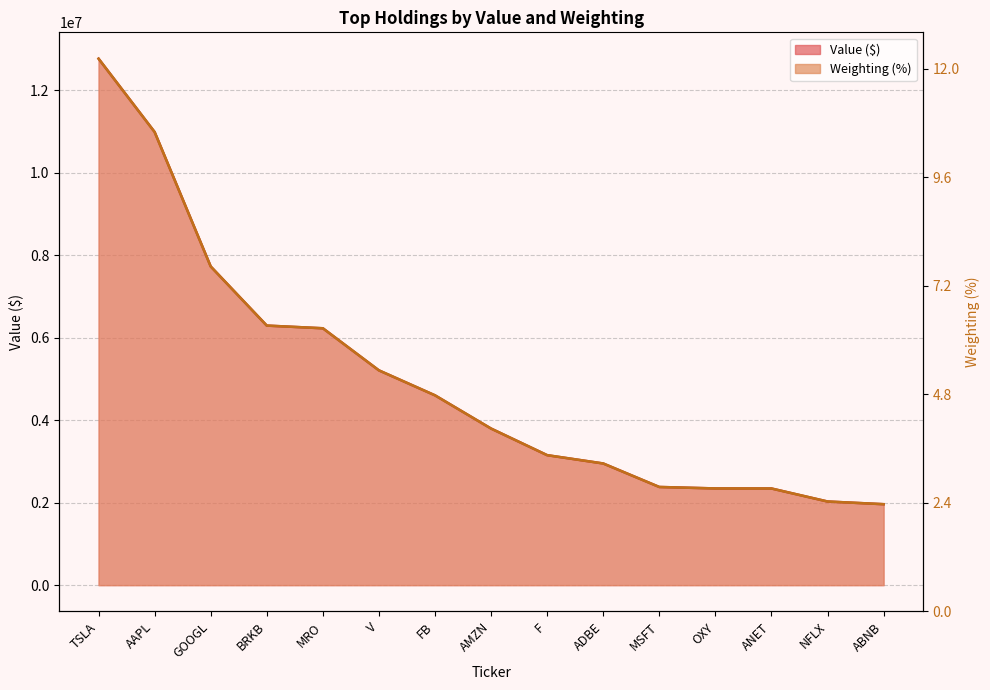

True or false: Value has a value of 567464.1 at ANET.

False